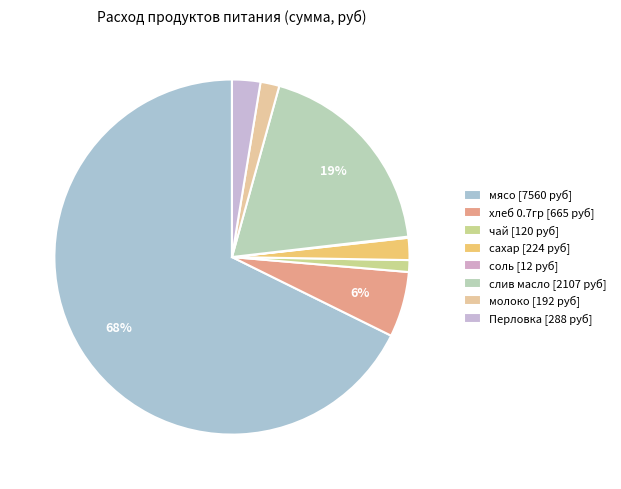

What is the change in value from сахар to соль?

-212.9